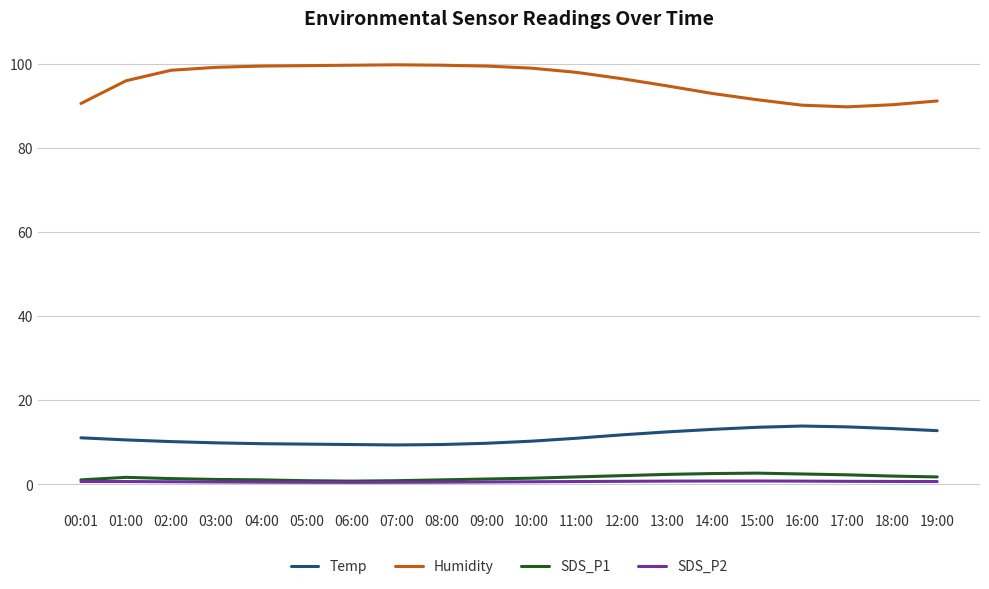

What is the maximum value shown in the chart?

99.8